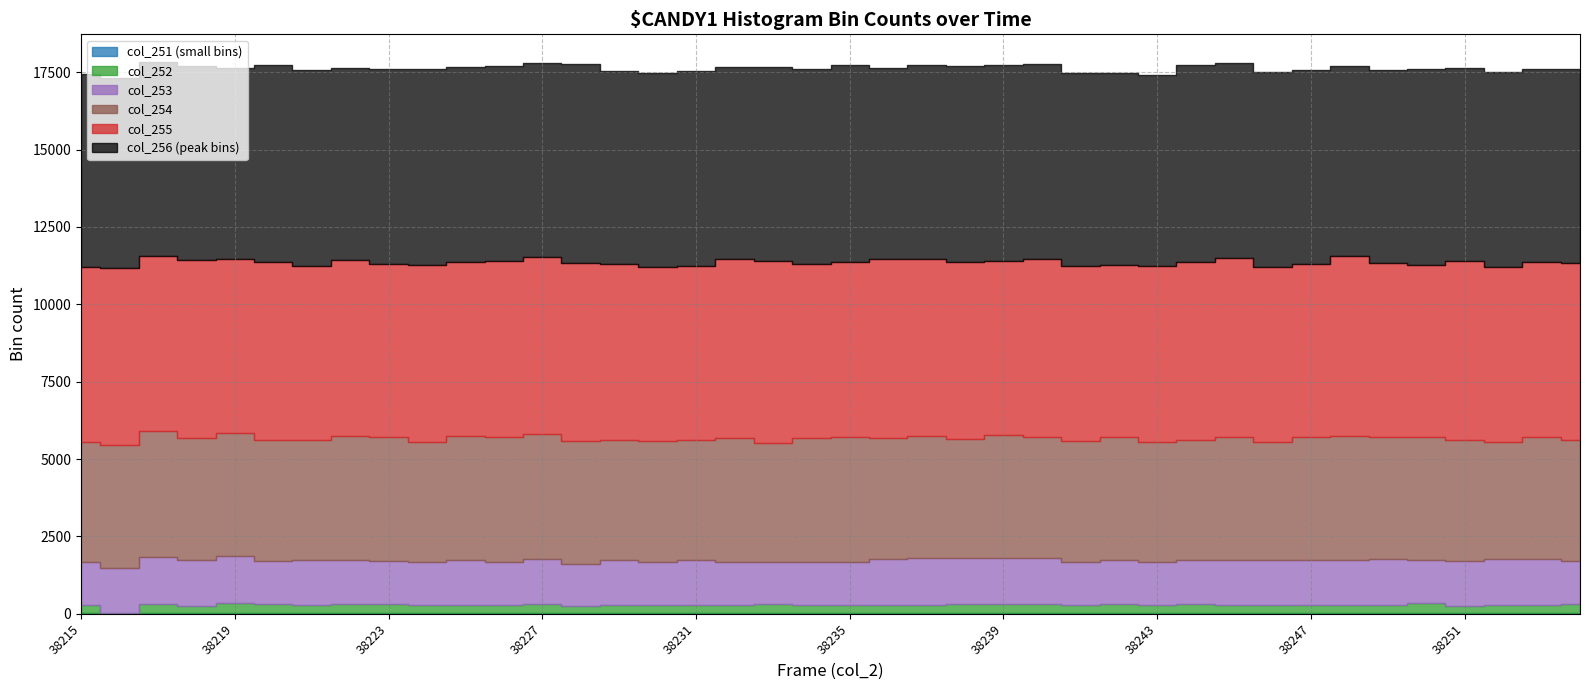

How many interior local valleys does the col_255 series have?

13